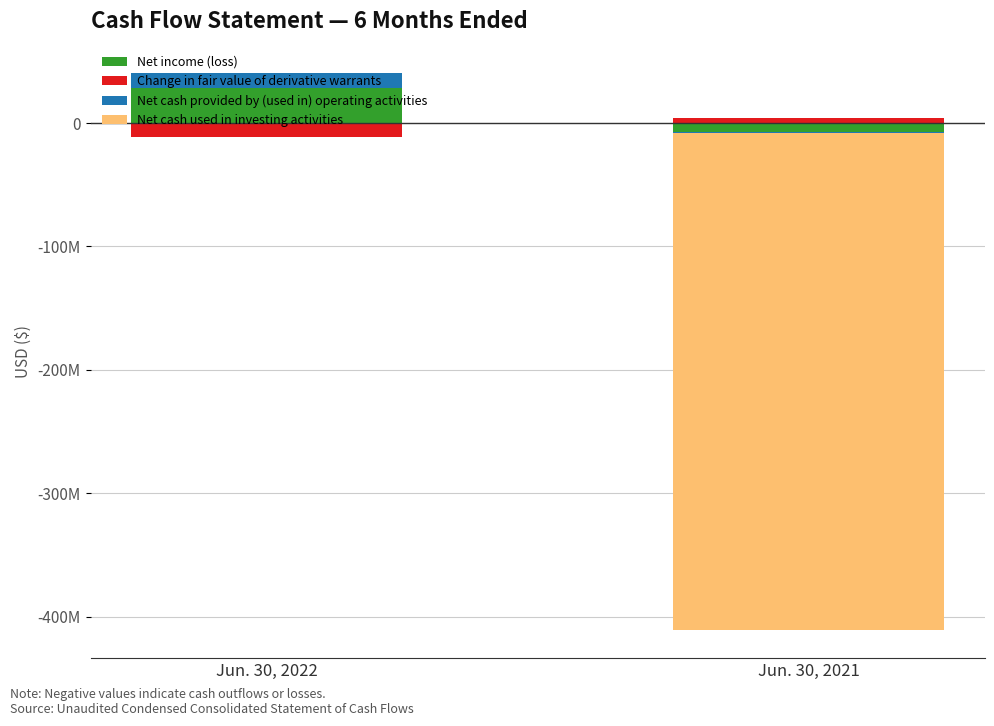

True or false: Net income (loss) has a value of 17287754 at Jun. 30, 2022.

False